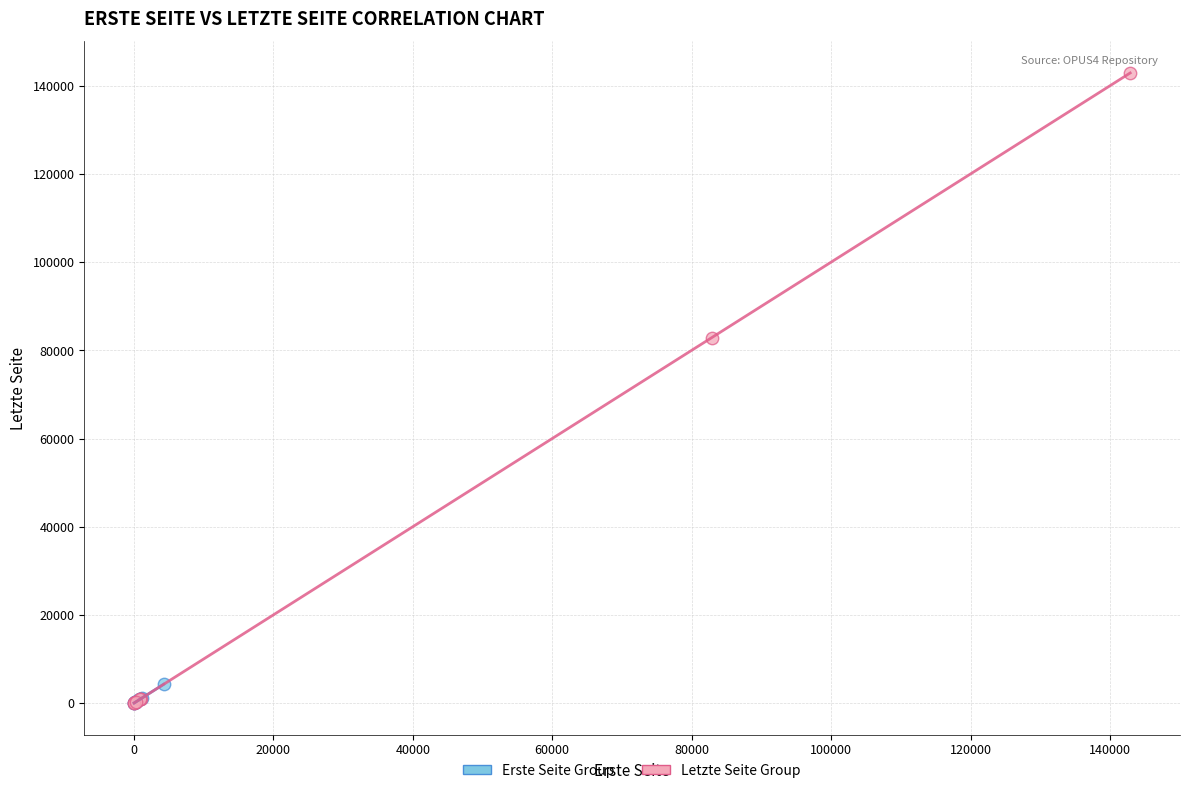

Which series has the widest spread of Y values?

Letzte Seite Group